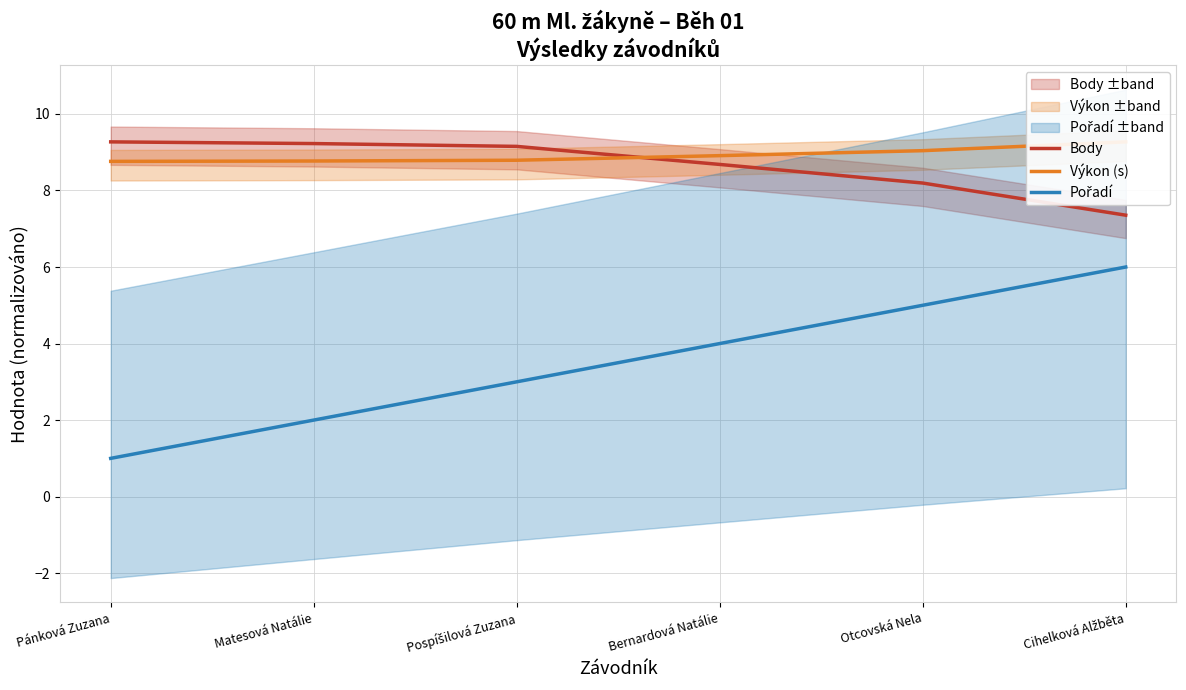

What is the highest value of the Výkon (s) series?

9.3